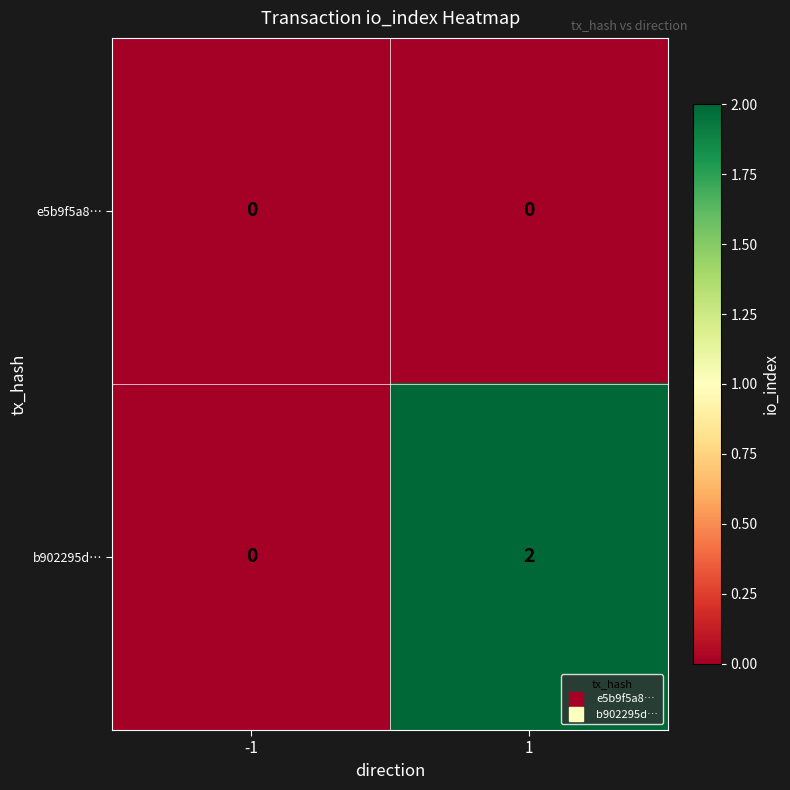

Which series changed the most between -1 and 1?

b902295d…